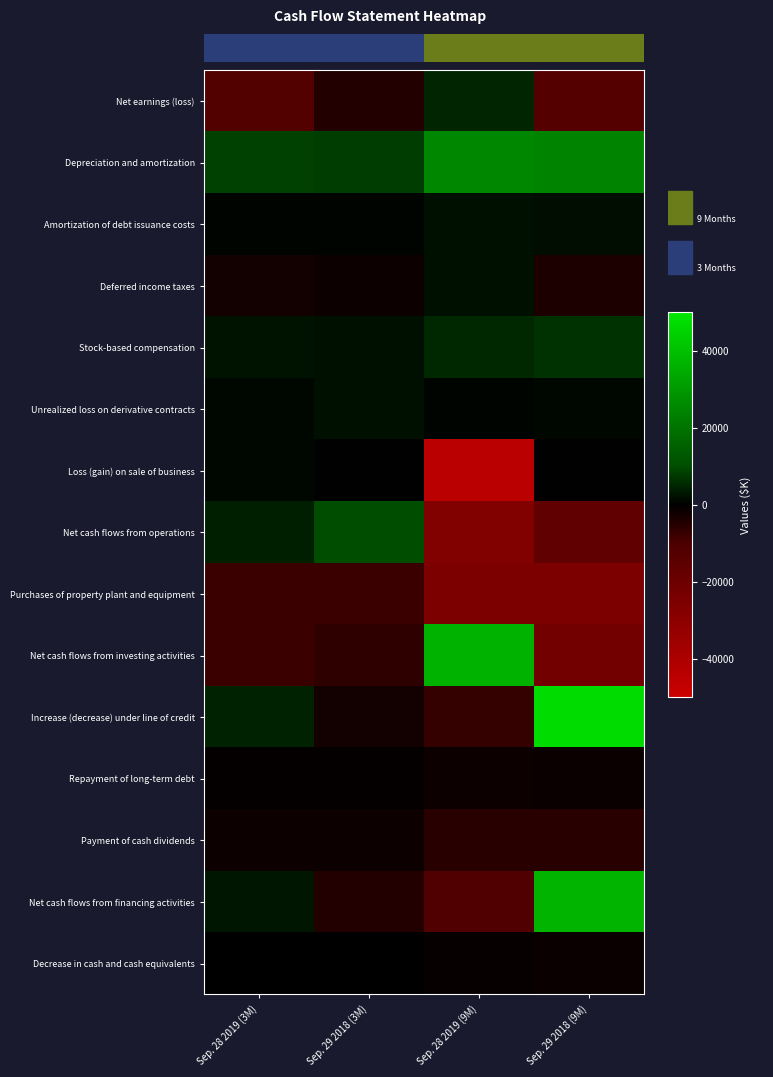

Rank the categories by Payment of cash dividends value from lowest to highest.

Sep. 28 2019 (9M), Sep. 29 2018 (9M), Sep. 28 2019 (3M), Sep. 29 2018 (3M)